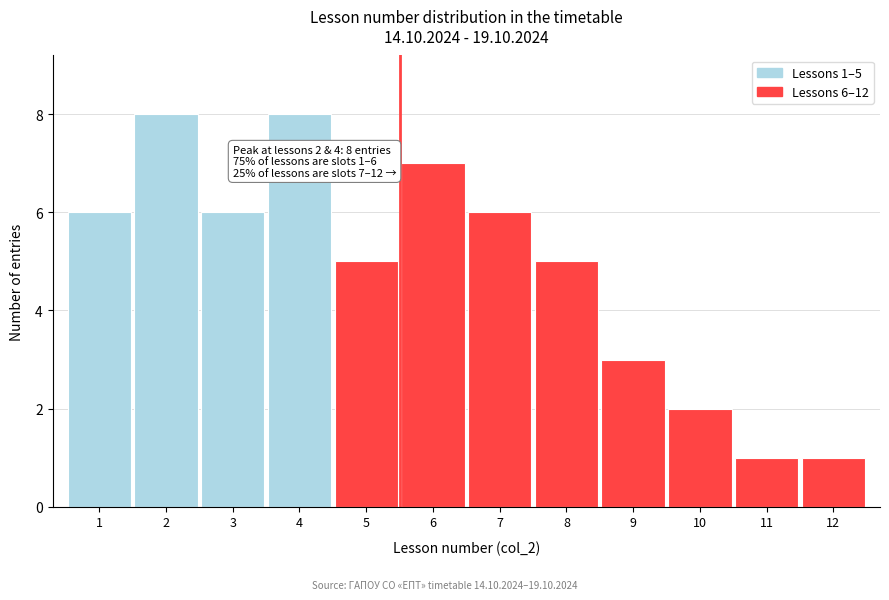

Reading left to right, what are all the values shown in this chart?

1=6	2=8	3=6	4=8	5=5	6=7	7=6	8=5	9=3	10=2	11=1	12=1